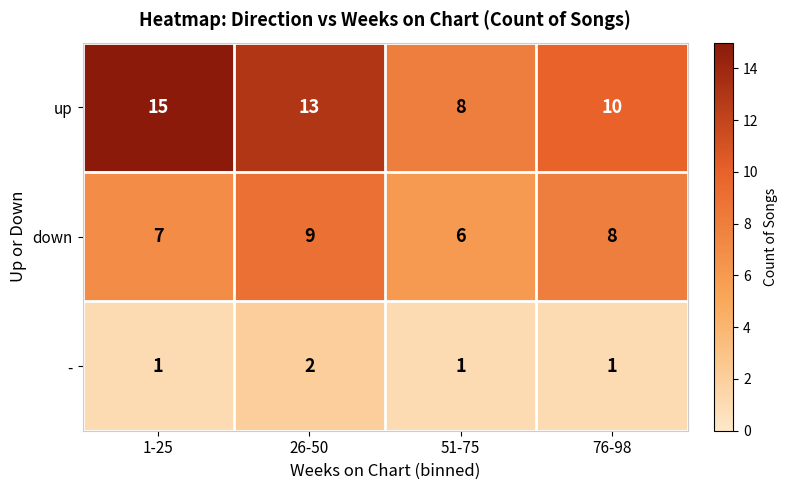

The value of up at 1-25 is 25. True or false?

False